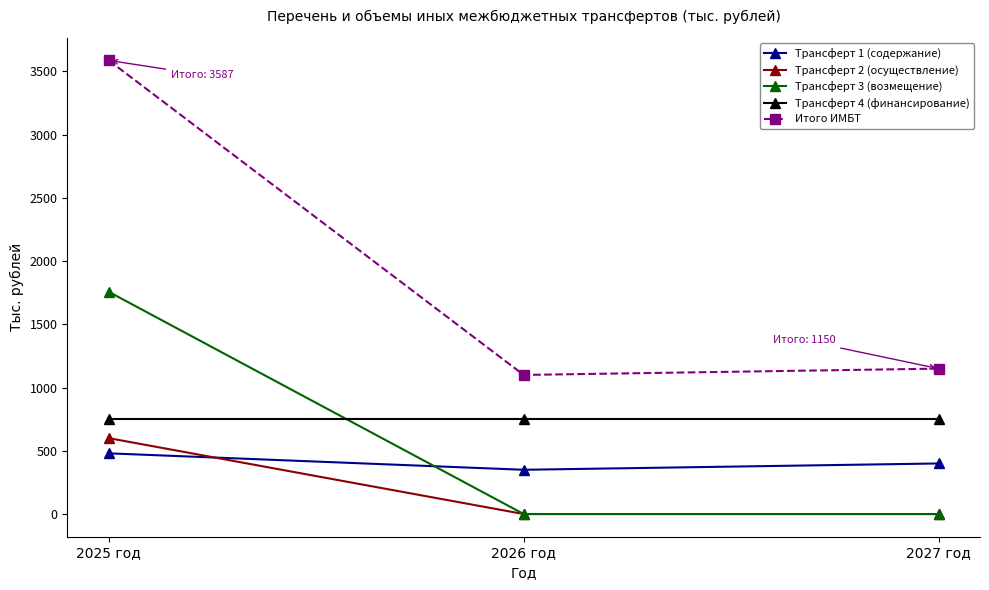

At which label is Трансферт 1 (содержание) closest to 415?

2027 год